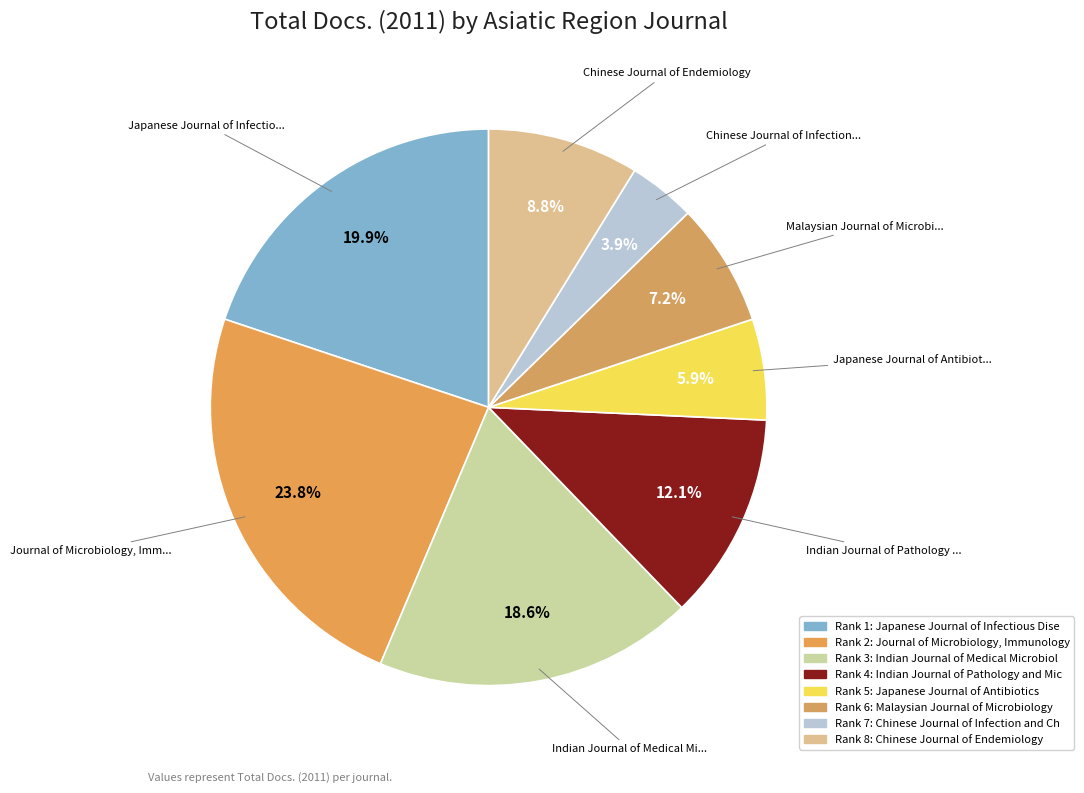

Rank the categories by value from lowest to highest.

Chinese Journal of Infection and Chemotherapy, Japanese Journal of Antibiotics, Malaysian Journal of Microbiology, Chinese Journal of Endemiology, Indian Journal of Pathology and Microbiology, Indian Journal of Medical Microbiology, Japanese Journal of Infectious Diseases, Journal of Microbiology, Immunology and Infection